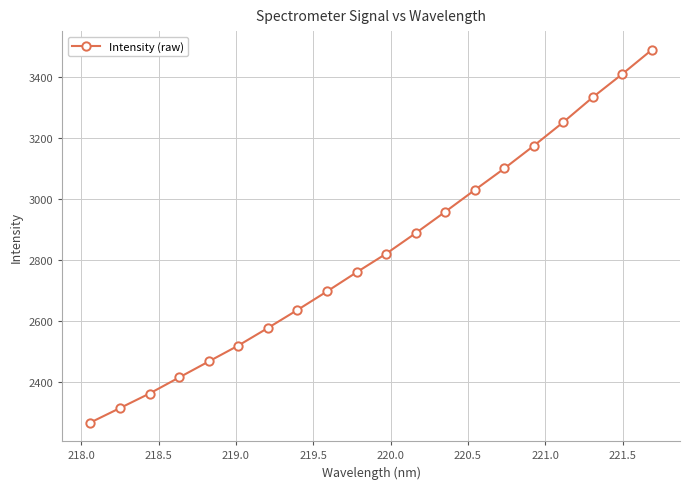

What is the minimum value shown in the chart?

2267.0